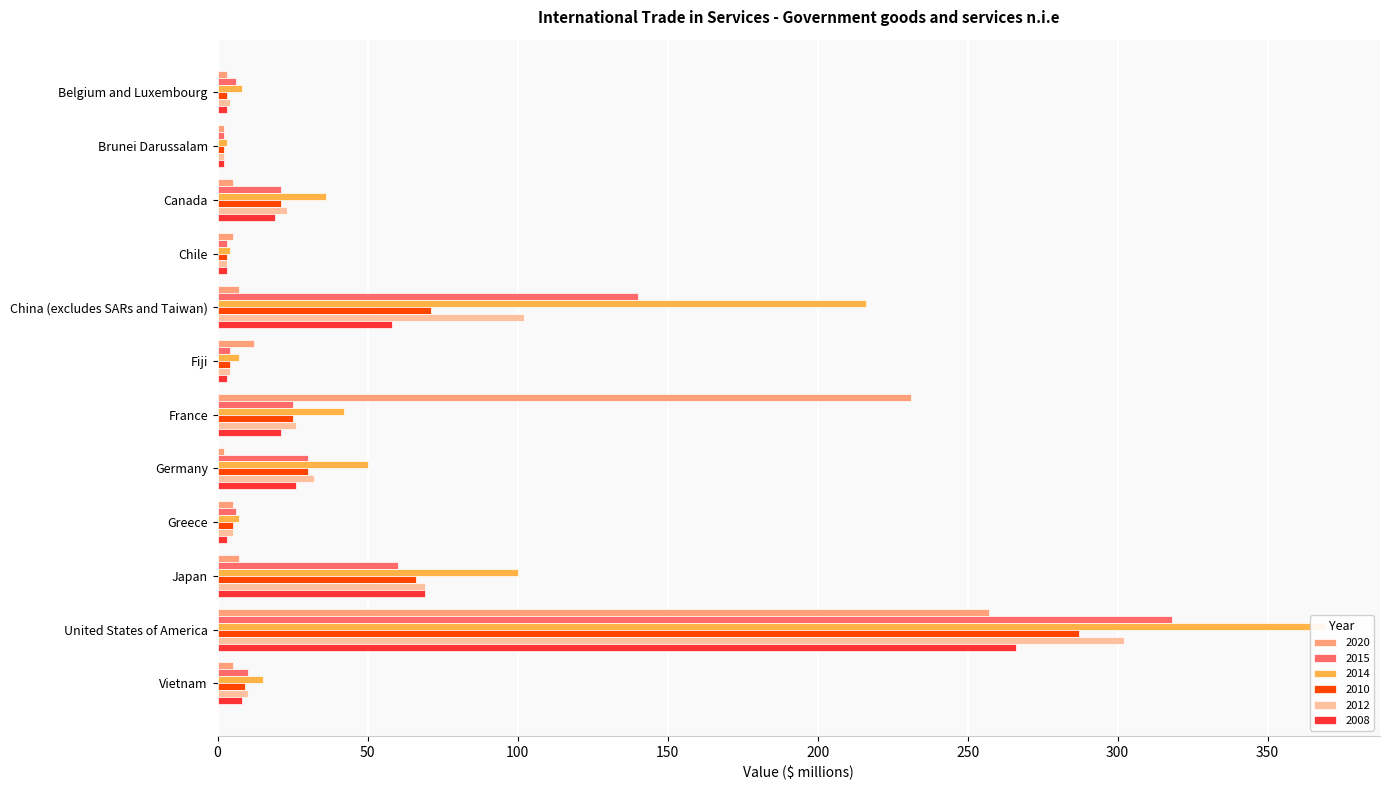

Reading left to right, list all the values displayed in this chart.

2020: 3	2	5	5	7	12	231	2	5	7	257	5
2015: 6	2	21	3	140	4	25	30	6	60	318	10
2014: 8	3	36	4	216	7	42	50	7	100	369	15
2010: 3	2	21	3	71	4	25	30	5	66	287	9
2012: 4	2	23	3	102	4	26	32	5	69	302	10
2008: 3	2	19	3	58	3	21	26	3	69	266	8